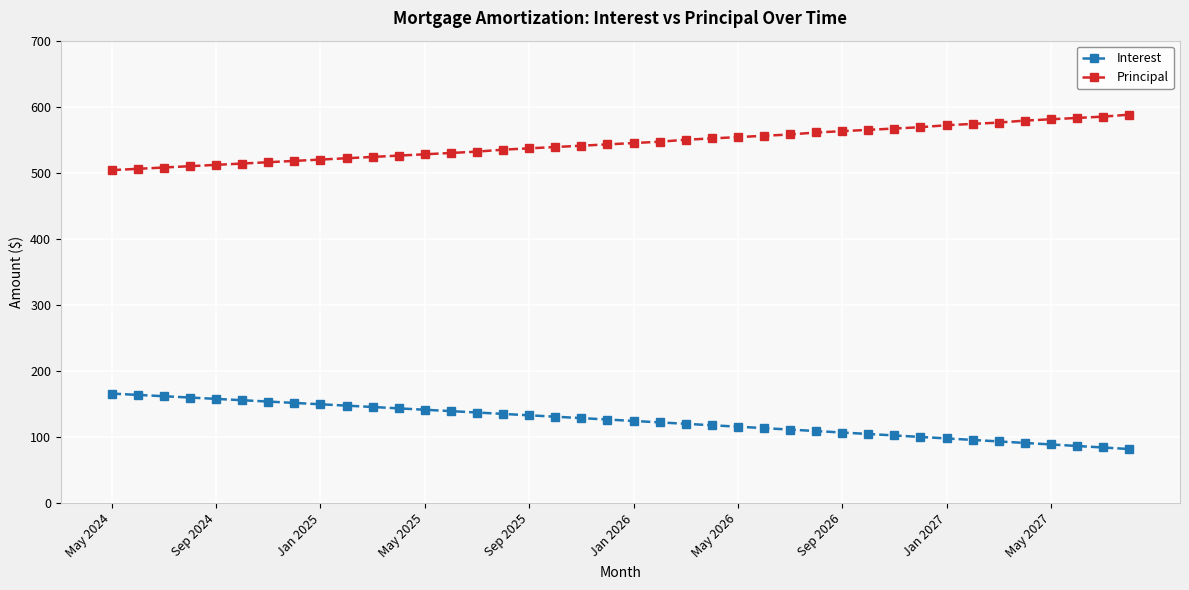

Which series has the largest total across all categories?

Principal